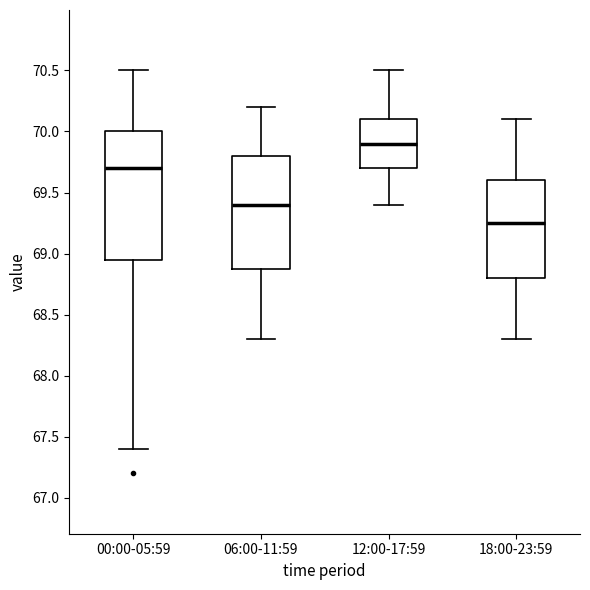

Reading left to right, read every box against the y-axis: the position of its median line, the range the box covers, and the ends of its whiskers. The values are not printed on the chart, so give them approximately, as read against the axis.

00:00-05:59: median 69.70, box 68.95 to 70.00, whiskers 67.40 to 70.50
06:00-11:59: median 69.40, box 68.90 to 69.80, whiskers 68.30 to 70.20
12:00-17:59: median 69.90, box 69.70 to 70.10, whiskers 69.40 to 70.50
18:00-23:59: median 69.25, box 68.80 to 69.60, whiskers 68.30 to 70.10